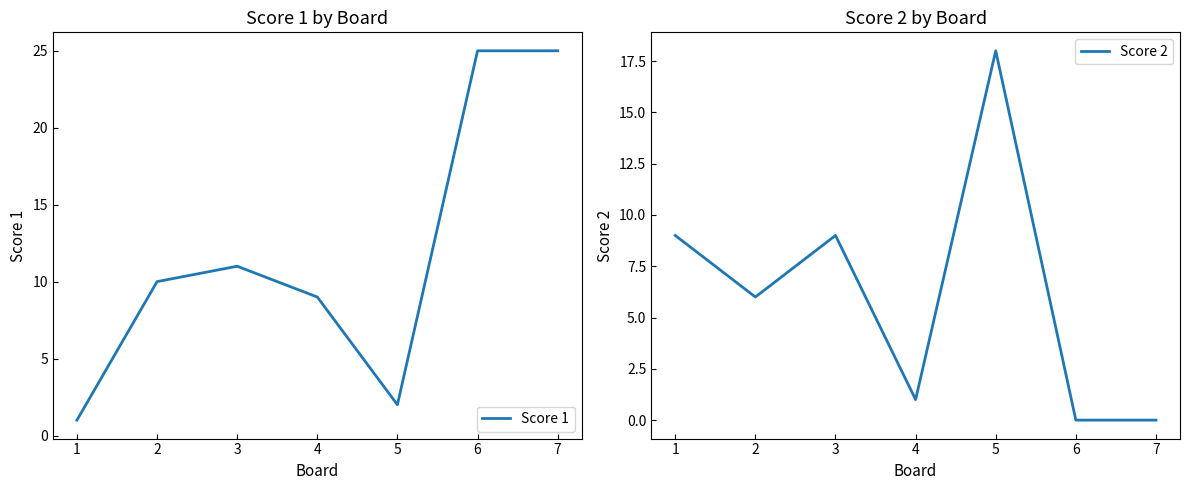

Does the chart have visible grid lines?

No